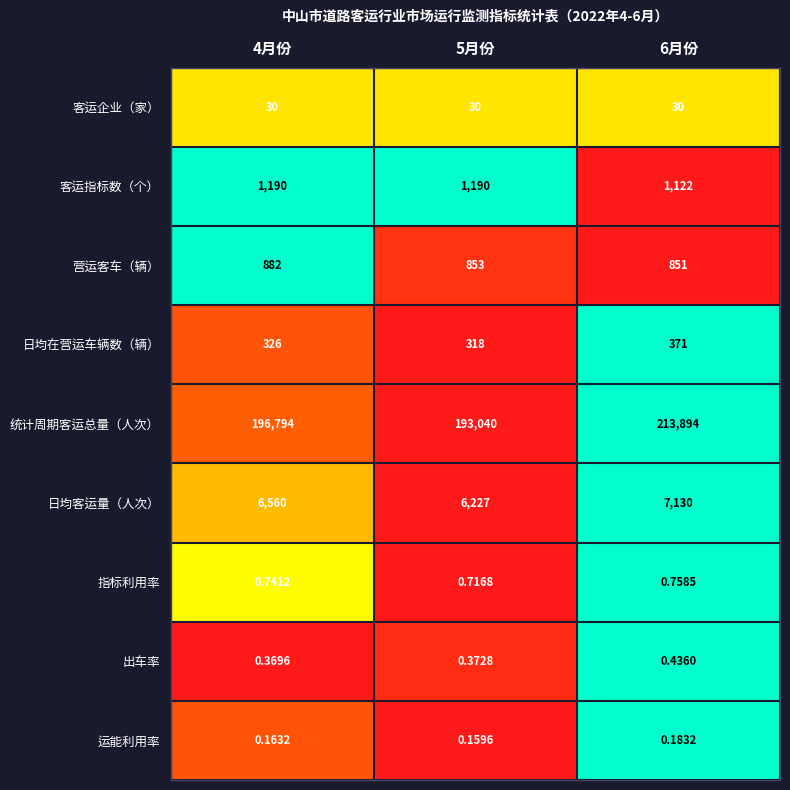

Rank the series by their maximum value, from lowest to highest.

运能利用率, 出车率, 指标利用率, 客运企业（家）, 日均在营运车辆数（辆）, 营运客车（辆）, 客运指标数（个）, 日均客运量（人次）, 统计周期客运总量（人次）